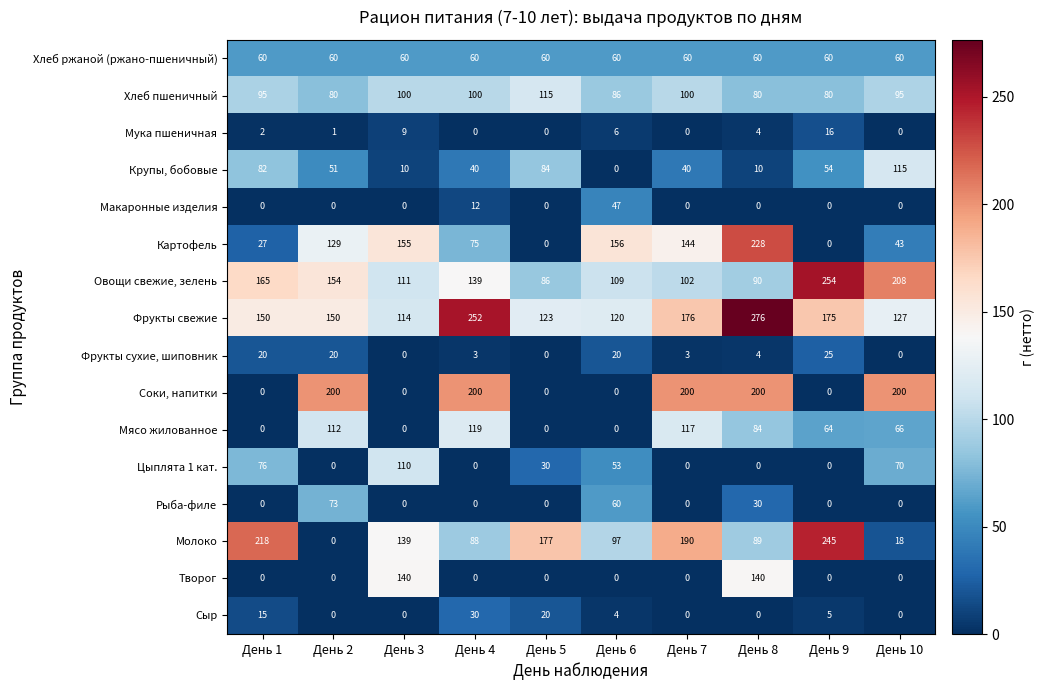

At which category is the sum across all series the highest?

День 8